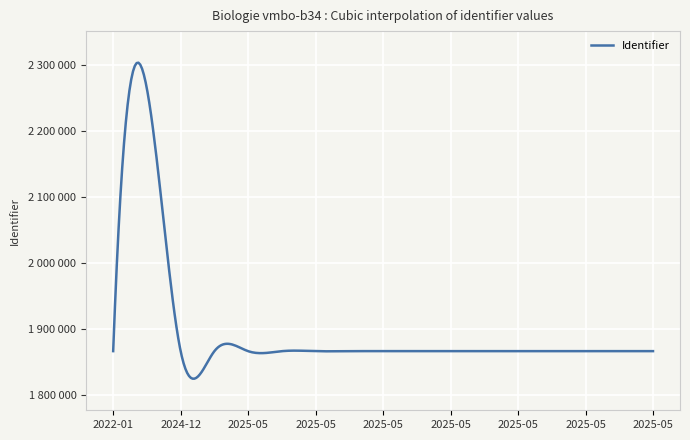

Is this an area chart (filled region under the line)?

No